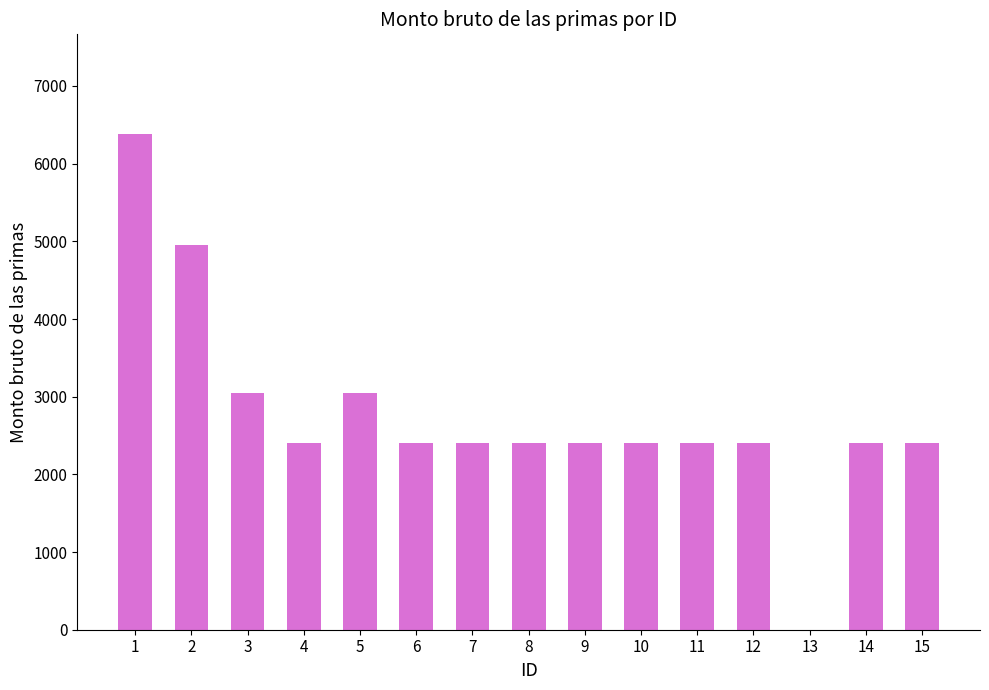

What is the greatest value displayed?

6387.5